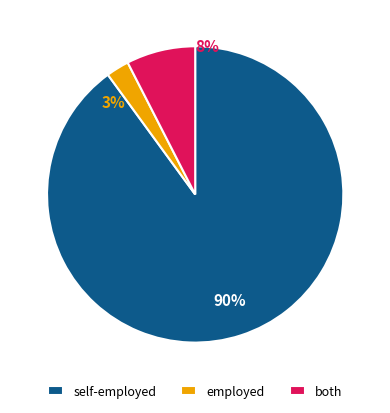

Is it true that 30 is 1% of the pie?

False